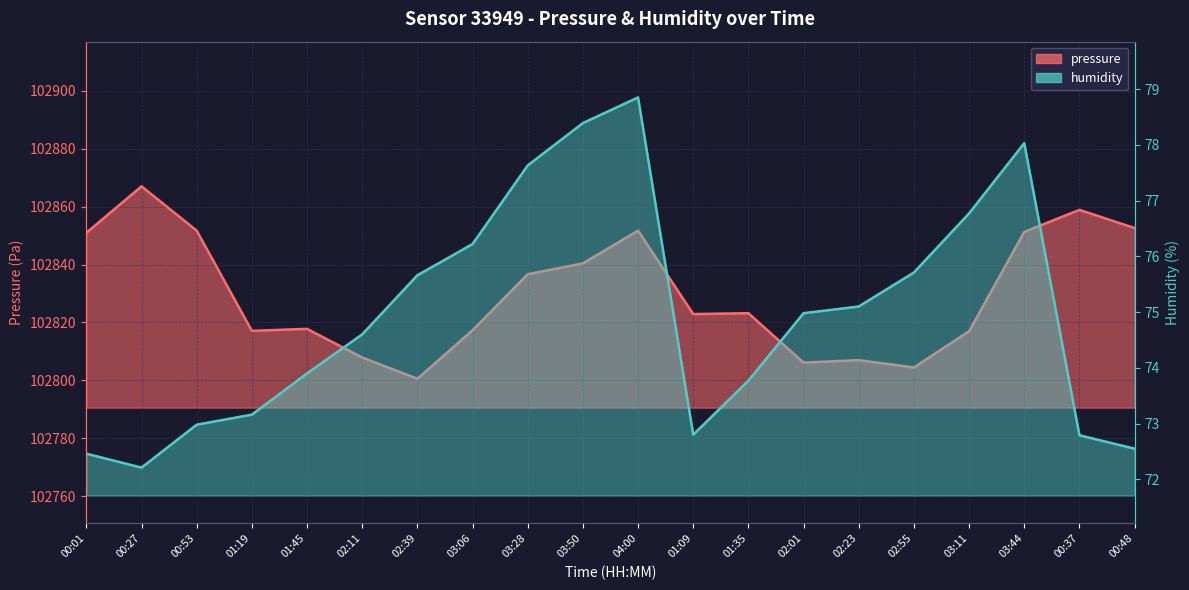

Reading right to left, transcribe all the data shown in this chart.

pressure: 00:48=102852.6	00:37=102858.9	03:44=102851.3	03:11=102817.0	02:55=102804.4	02:23=102807.0	02:01=102806.1	01:35=102823.2	01:09=102822.9	04:00=102851.7	03:50=102840.4	03:28=102836.7	03:06=102817.3	02:39=102800.6	02:11=102807.9	01:45=102817.8	01:19=102817.1	00:53=102851.7	00:27=102867.1	00:01=102851.0
humidity: 00:48=72.5	00:37=72.8	03:44=78.0	03:11=76.8	02:55=75.7	02:23=75.1	02:01=75.0	01:35=73.8	01:09=72.8	04:00=78.8	03:50=78.4	03:28=77.6	03:06=76.2	02:39=75.7	02:11=74.6	01:45=73.9	01:19=73.2	00:53=73.0	00:27=72.2	00:01=72.5